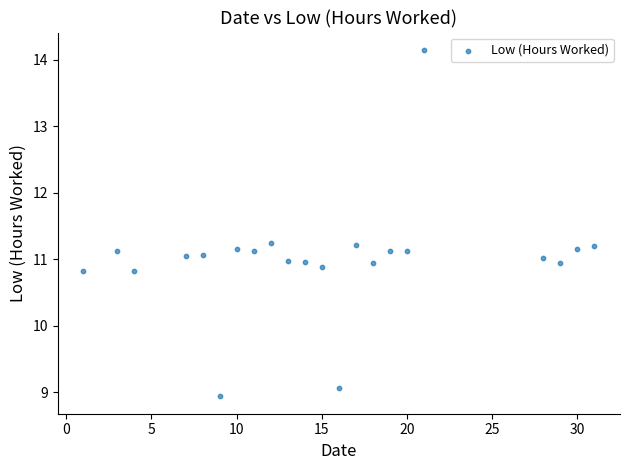

What is the range of X values (max minus min)?

30.0